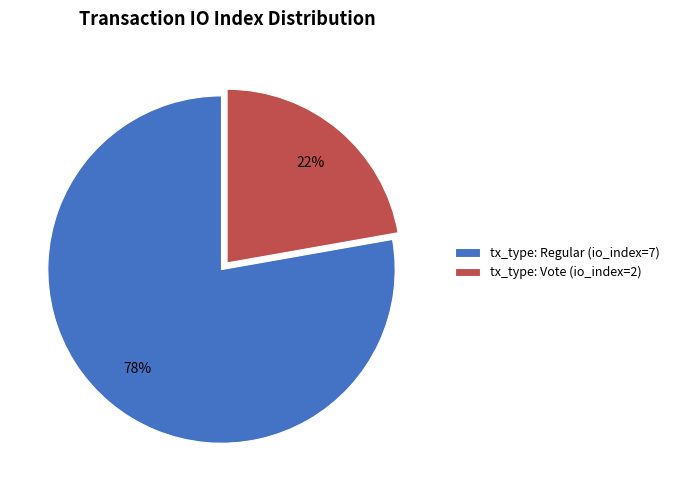

Rank the categories by value from lowest to highest.

tx_type: Vote (io_index=2), tx_type: Regular (io_index=7)